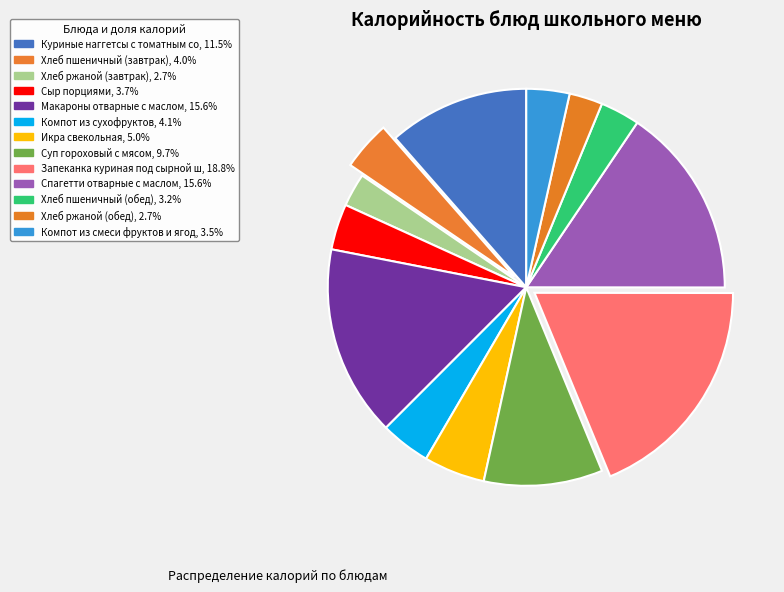

How many segments does this pie chart have?

13